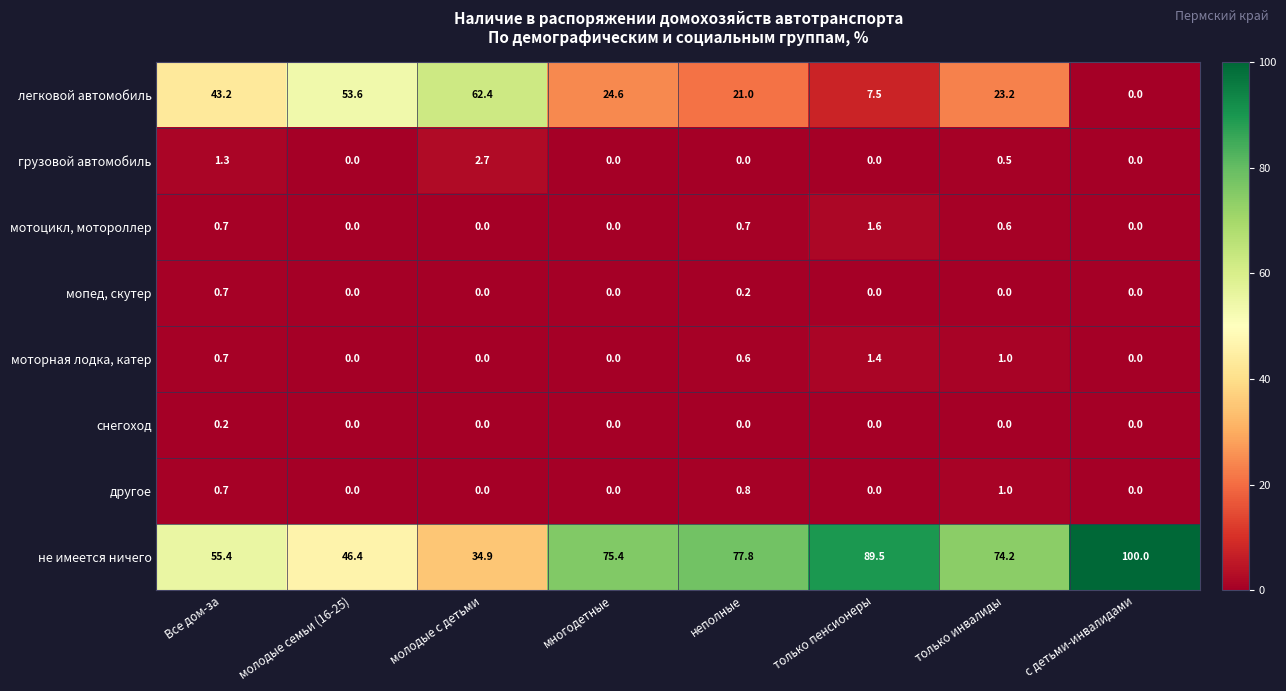

What is the maximum value for мотоцикл, мотороллер?

1.6